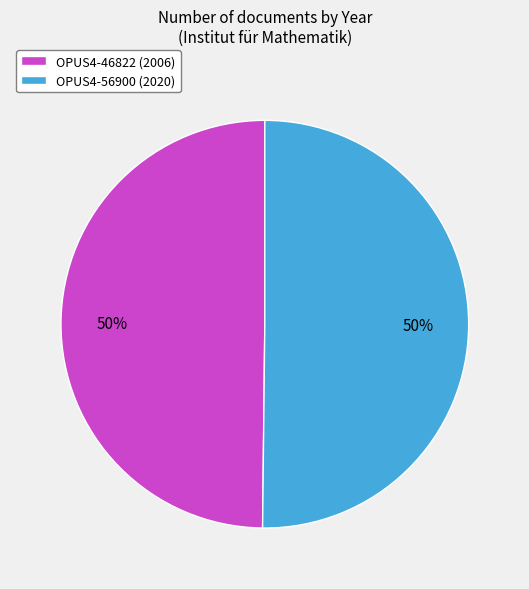

Is the sum of OPUS4-56900 (2020) and OPUS4-46822 (2006) greater than half?

Yes